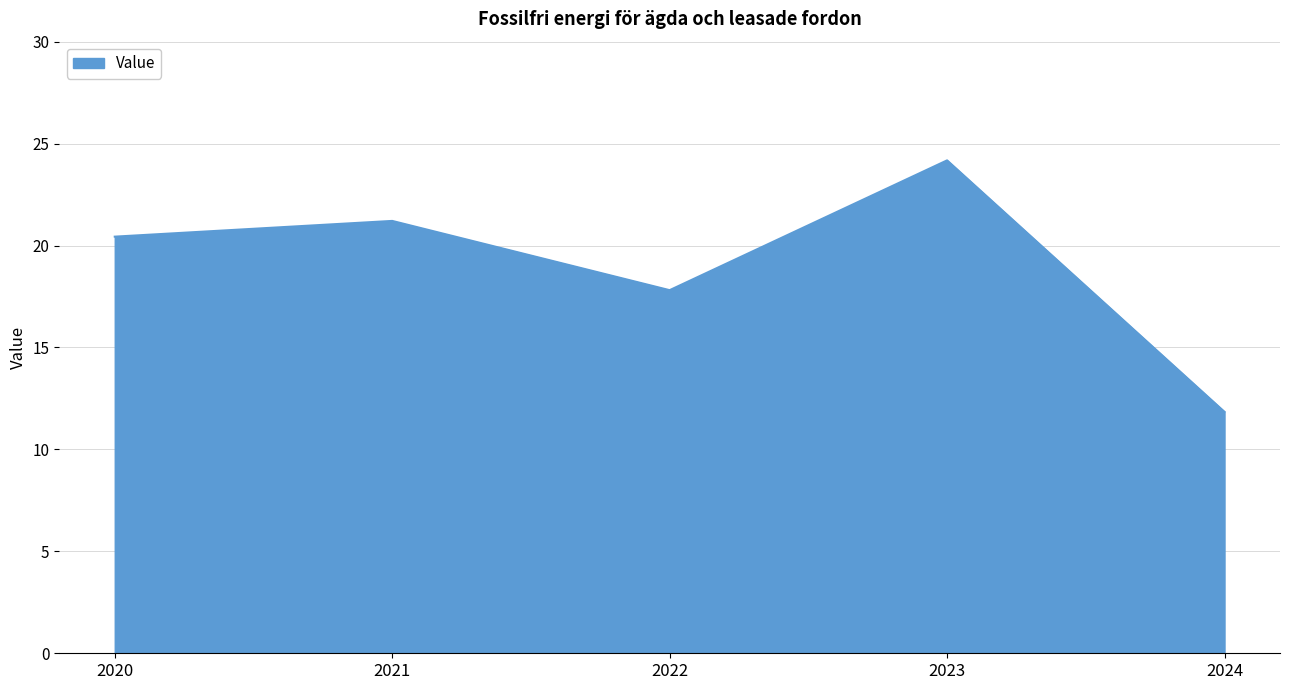

What is the change in value from 2021 to 2022?

-3.4